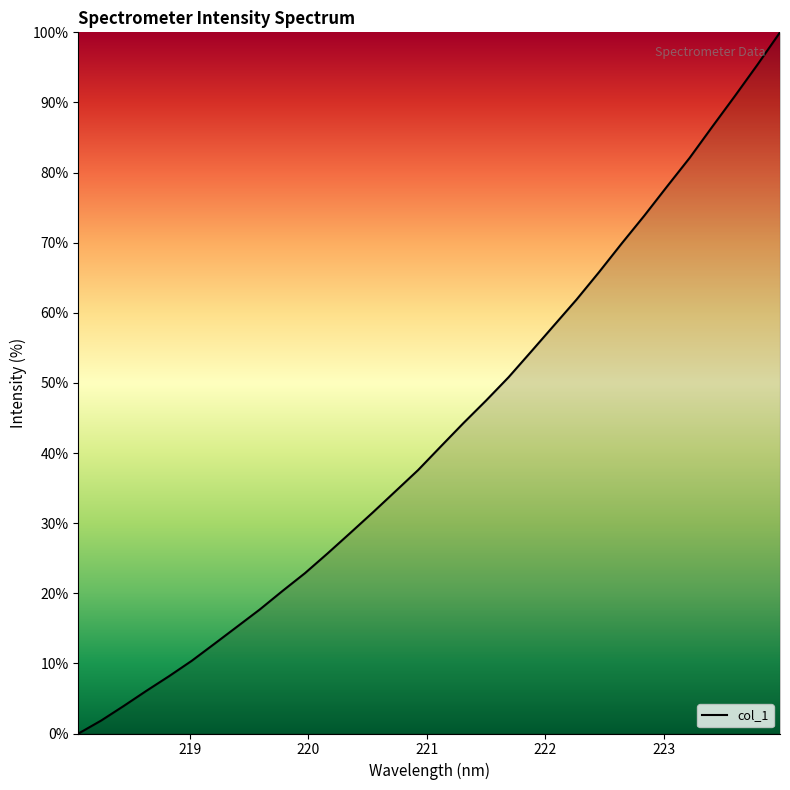

How many lines are shown in the chart?

1